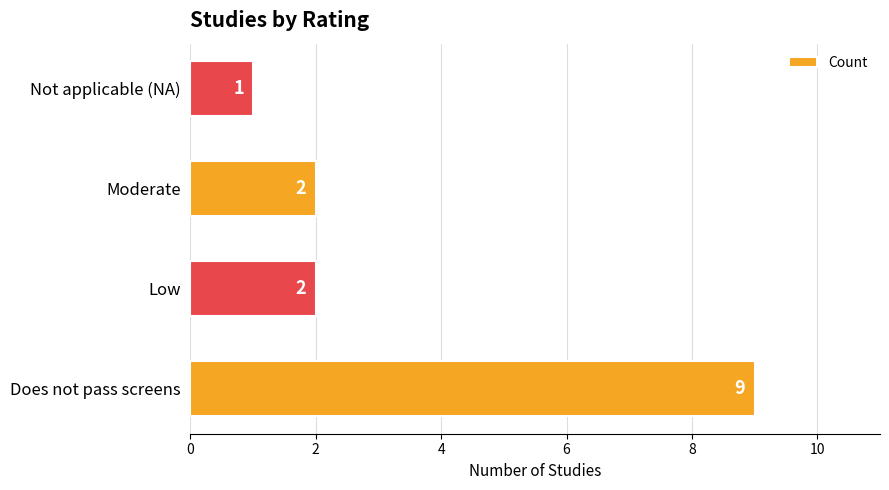

What is the sum of all values?

14